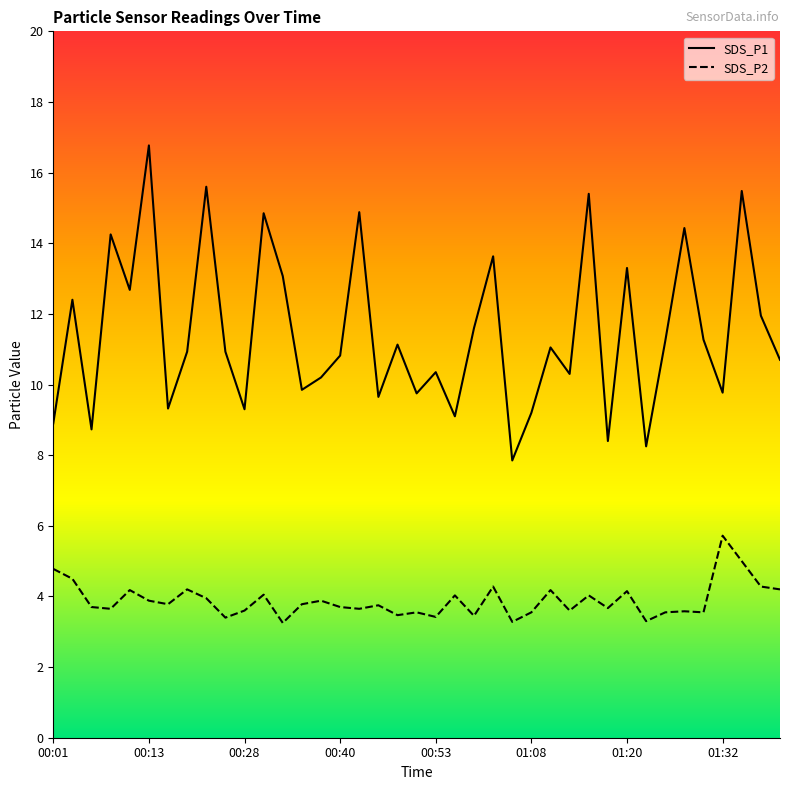

What is the value of the SDS_P1 point at the 26th from the left?

9.2